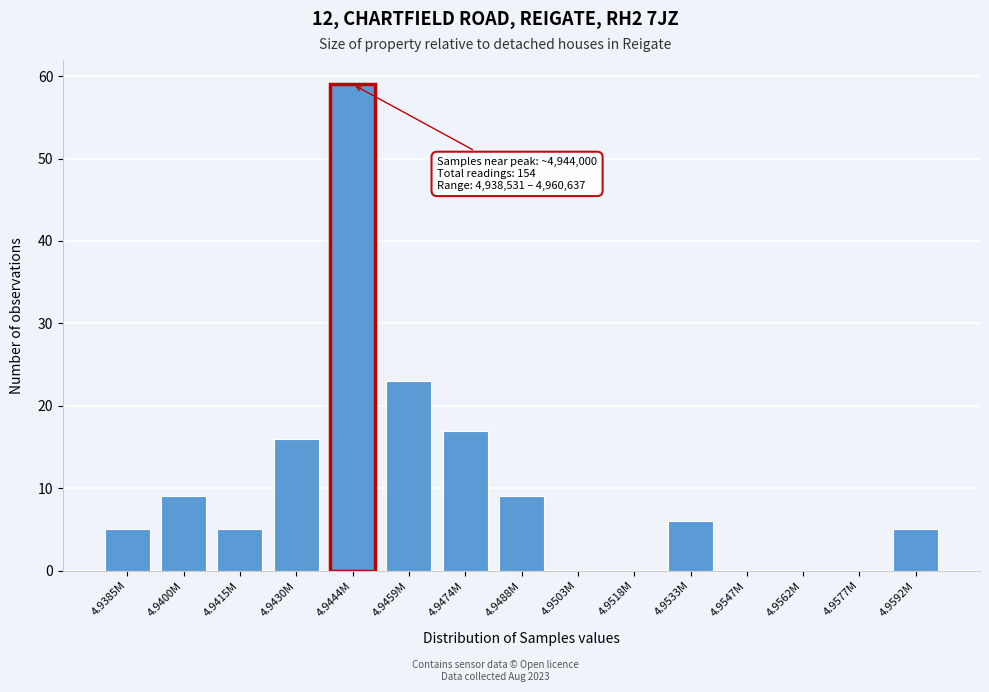

Reading left to right, list all the values displayed in this chart.

4.9385M=5	4.9400M=9	4.9415M=5	4.9430M=16	4.9444M=59	4.9459M=23	4.9474M=17	4.9488M=9	4.9503M=0	4.9518M=0	4.9533M=6	4.9547M=0	4.9562M=0	4.9577M=0	4.9592M=5